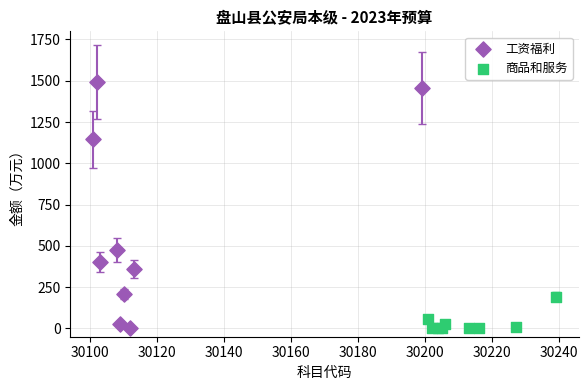

Which series reaches the maximum Y coordinate?

工资福利